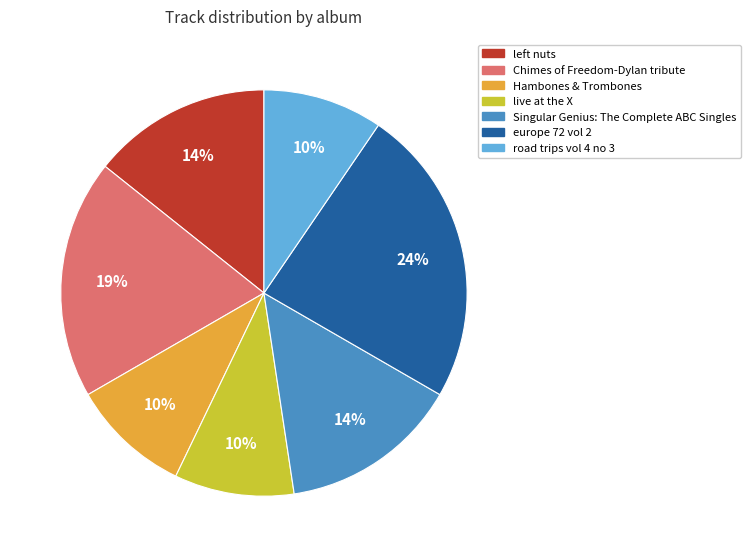

To the nearest percent, what percentage of the pie is Singular Genius: The Complete ABC Singles?

14%